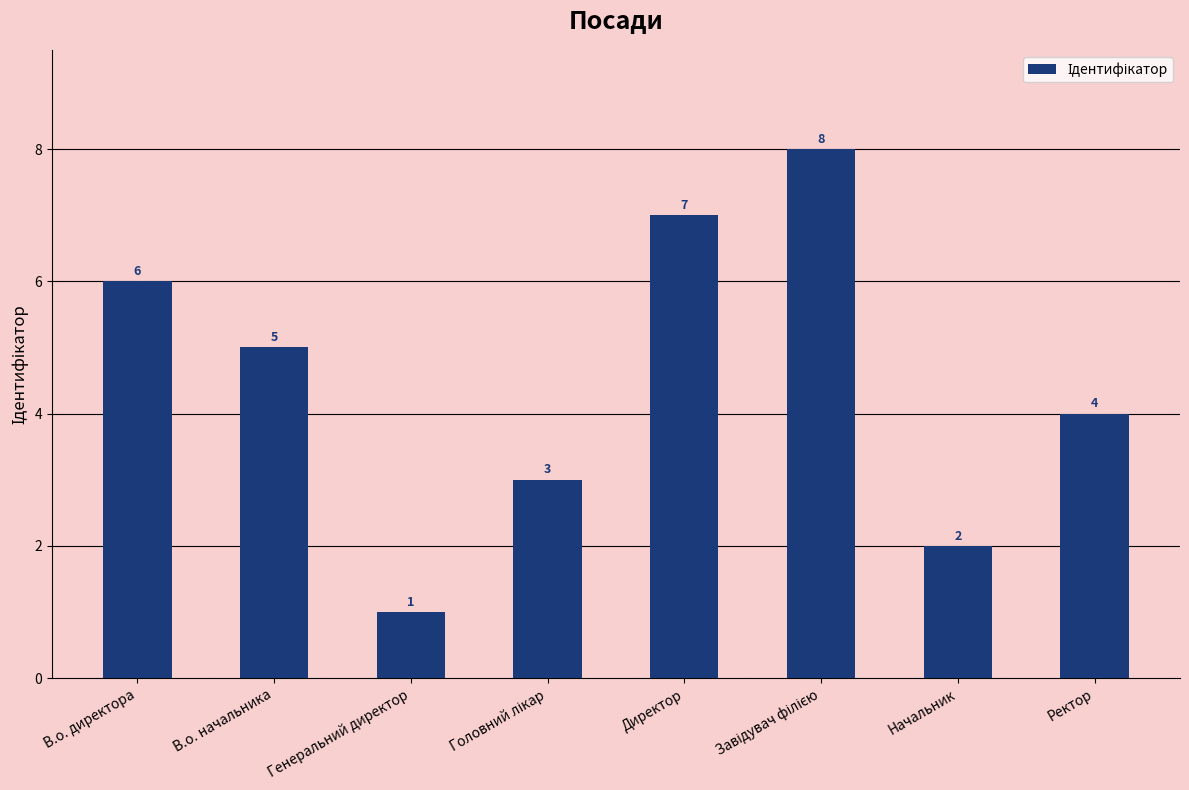

Which has a higher value, Начальник or Генеральний директор?

Начальник